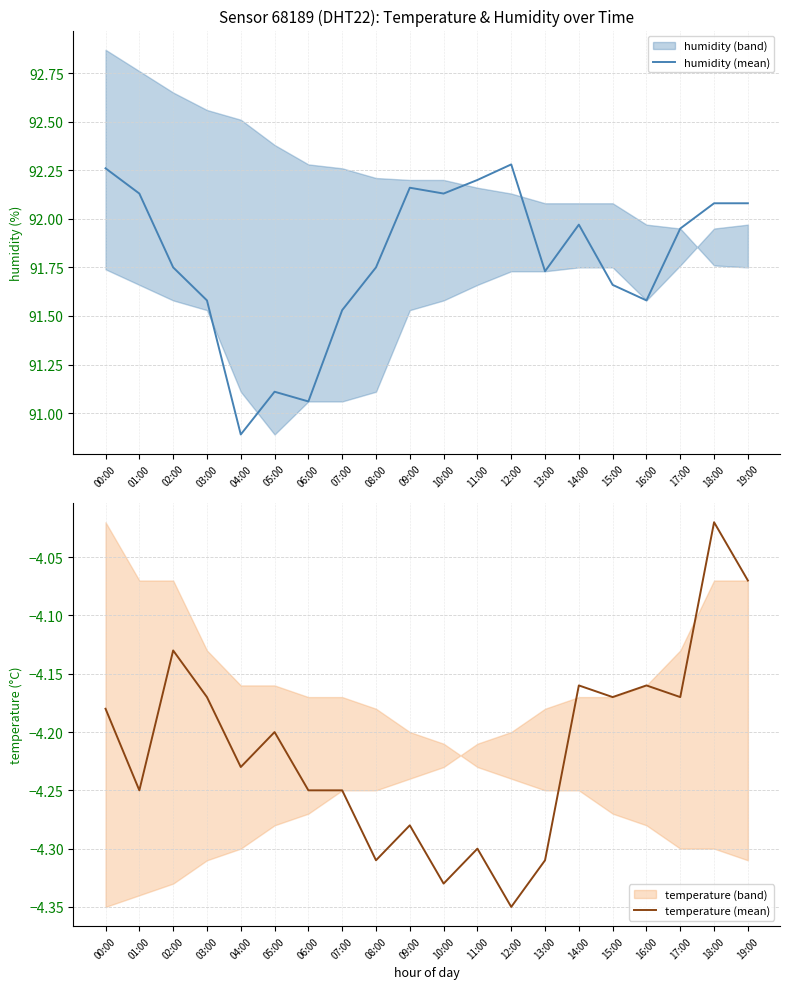

How many categories are shown in the chart?

20